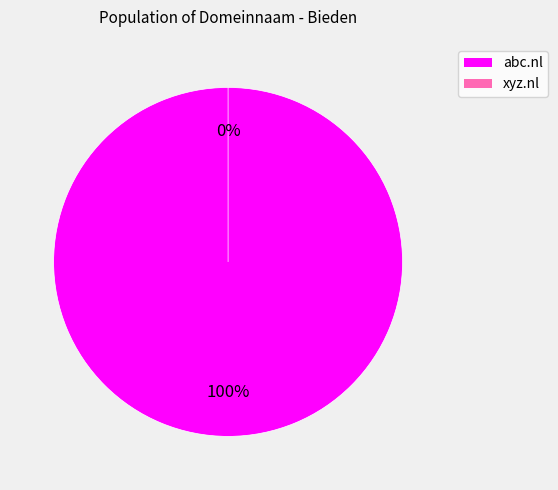

Count the number of slices in the pie.

2